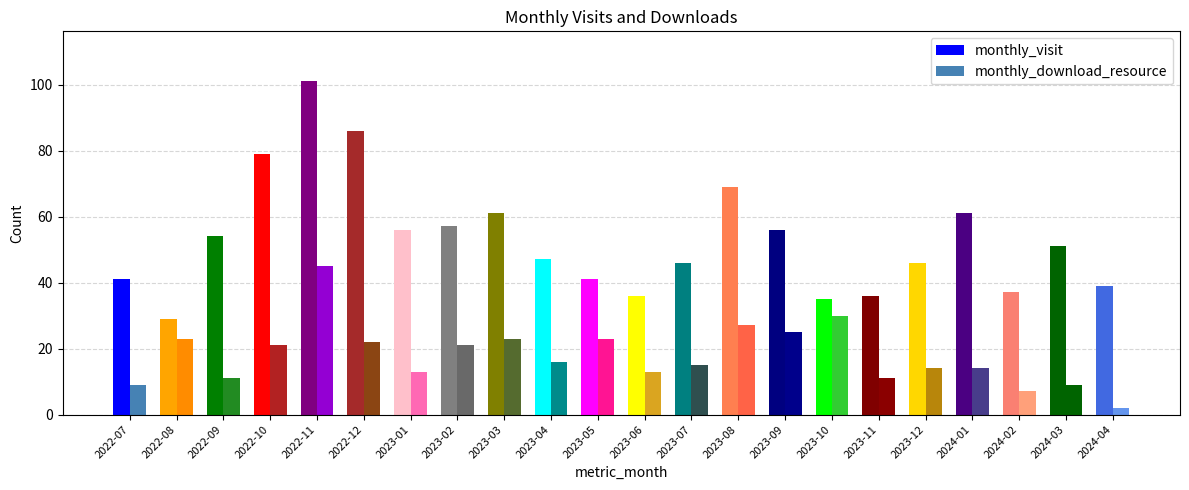

What are all the series names shown in the legend?

monthly_visit, monthly_download_resource